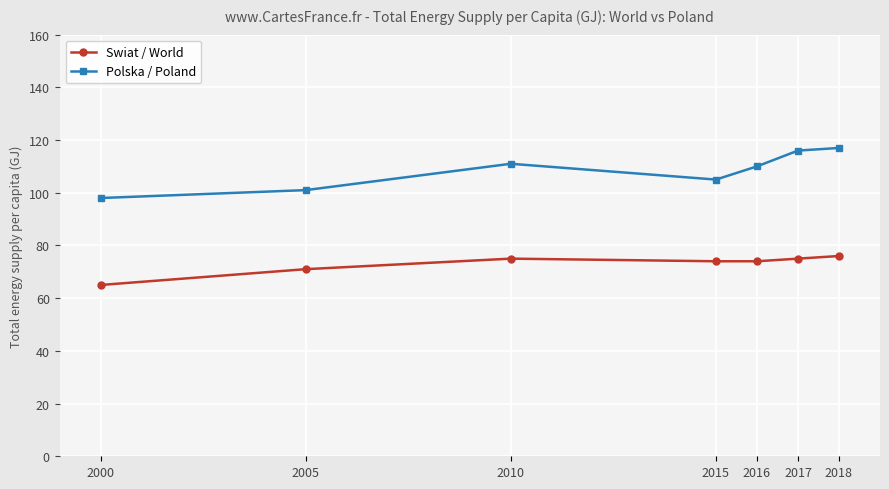

Which series has the widest spread of values?

Polska / Poland